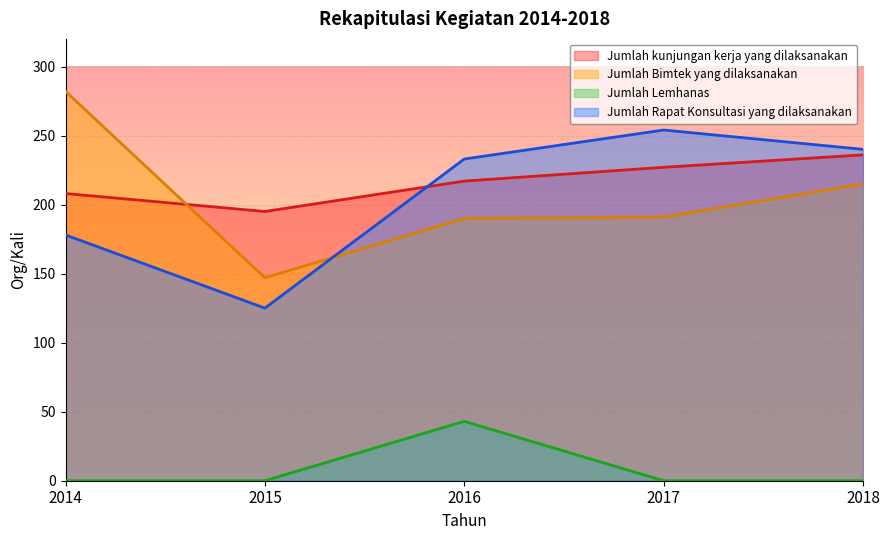

Does the chart display data point markers on the line(s)?

No